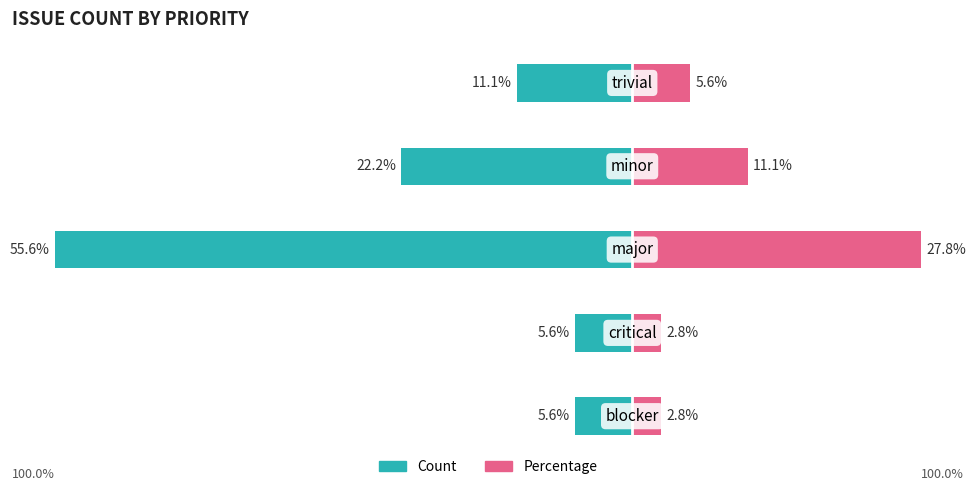

What is the sum of all Percentage (right) values?

50.0